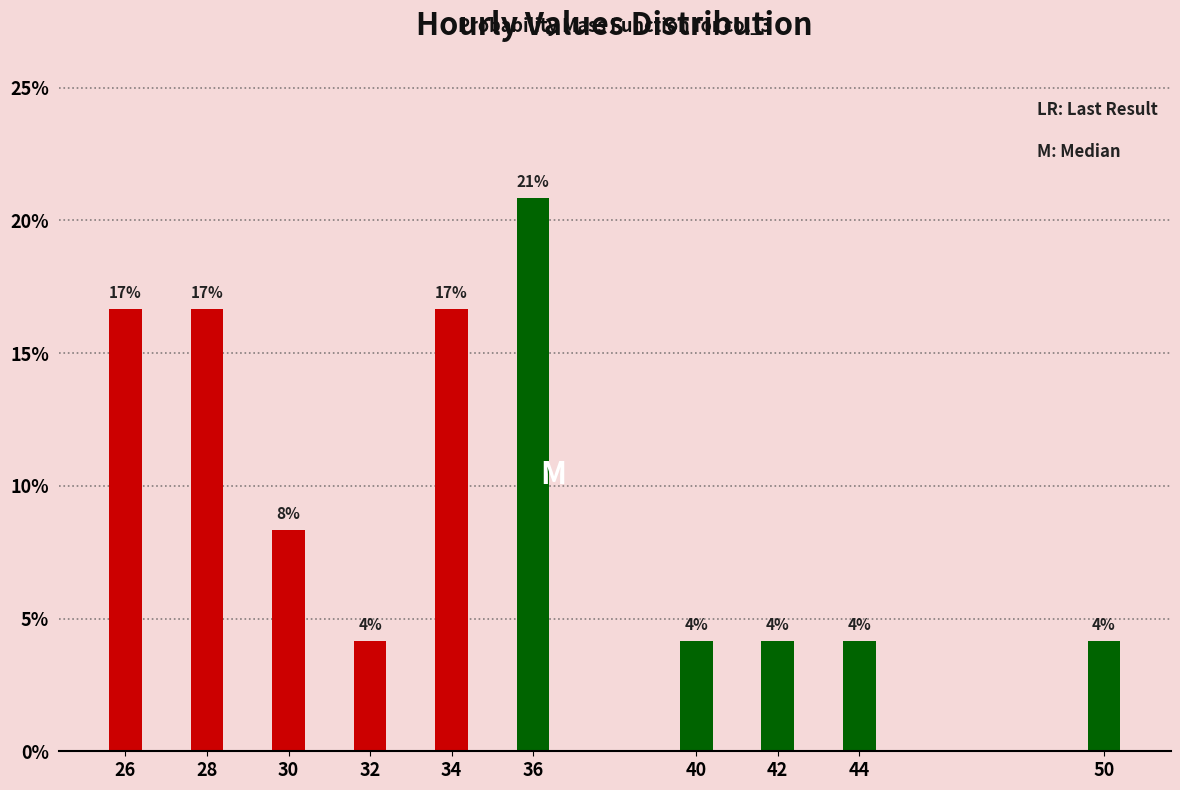

Does the chart contain any negative values?

No